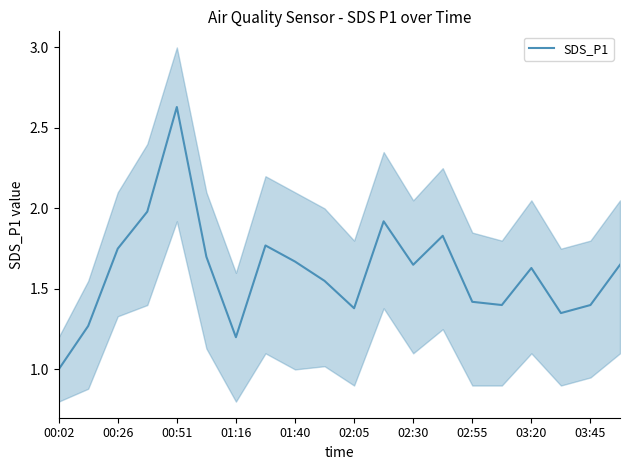

At which label does SDS_P1 reach its minimum?

00:02